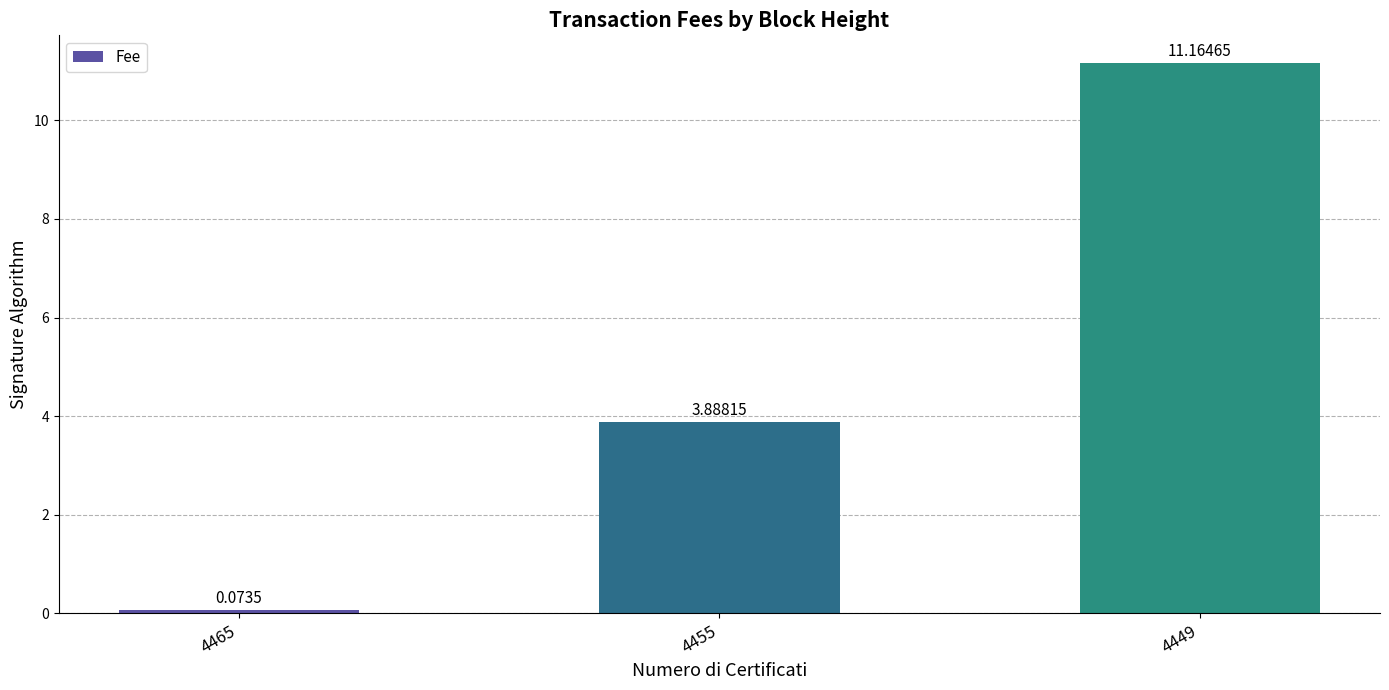

What is the average value?

5.0